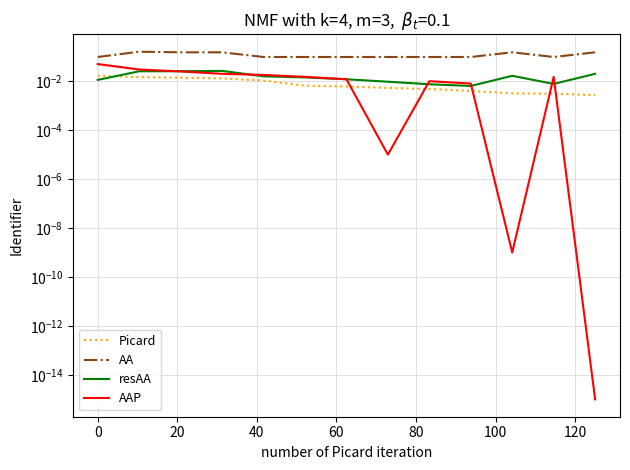

How many interior local peaks does the AAP series have?

2